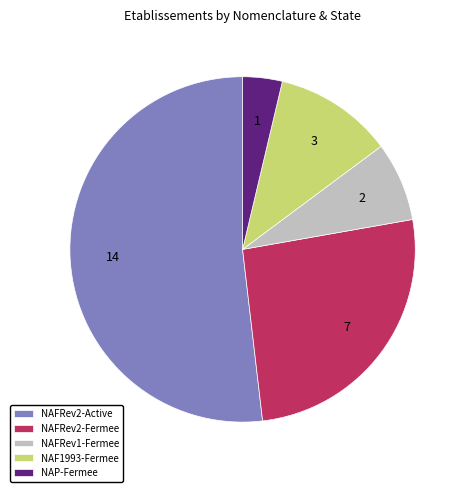

Does any single category account for the majority?

Yes